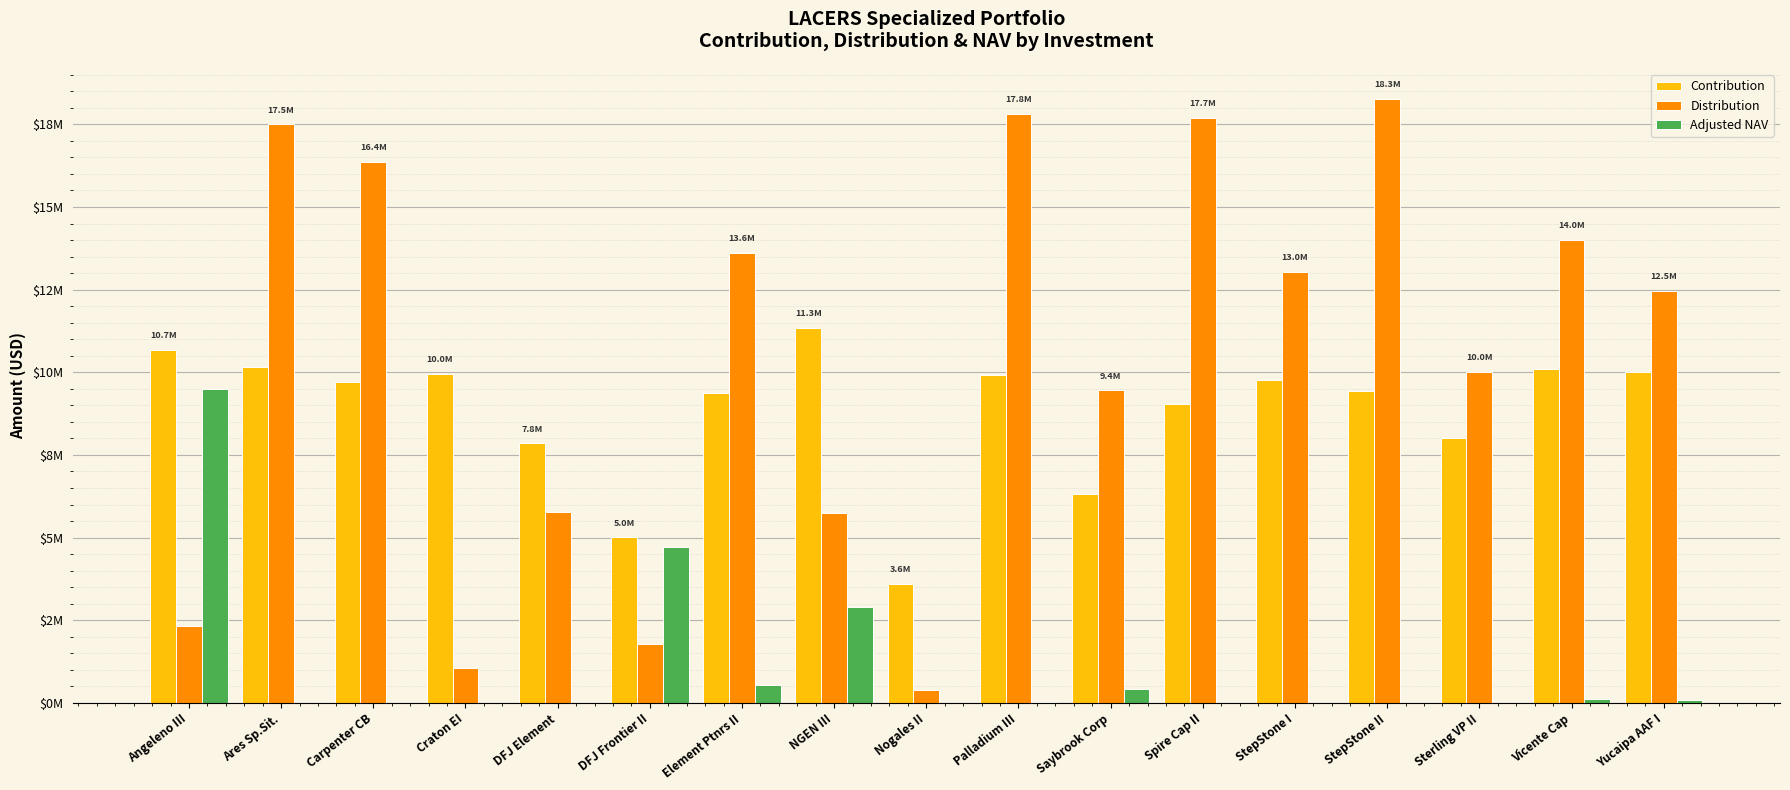

At which category is the sum across all series the highest?

Palladium III